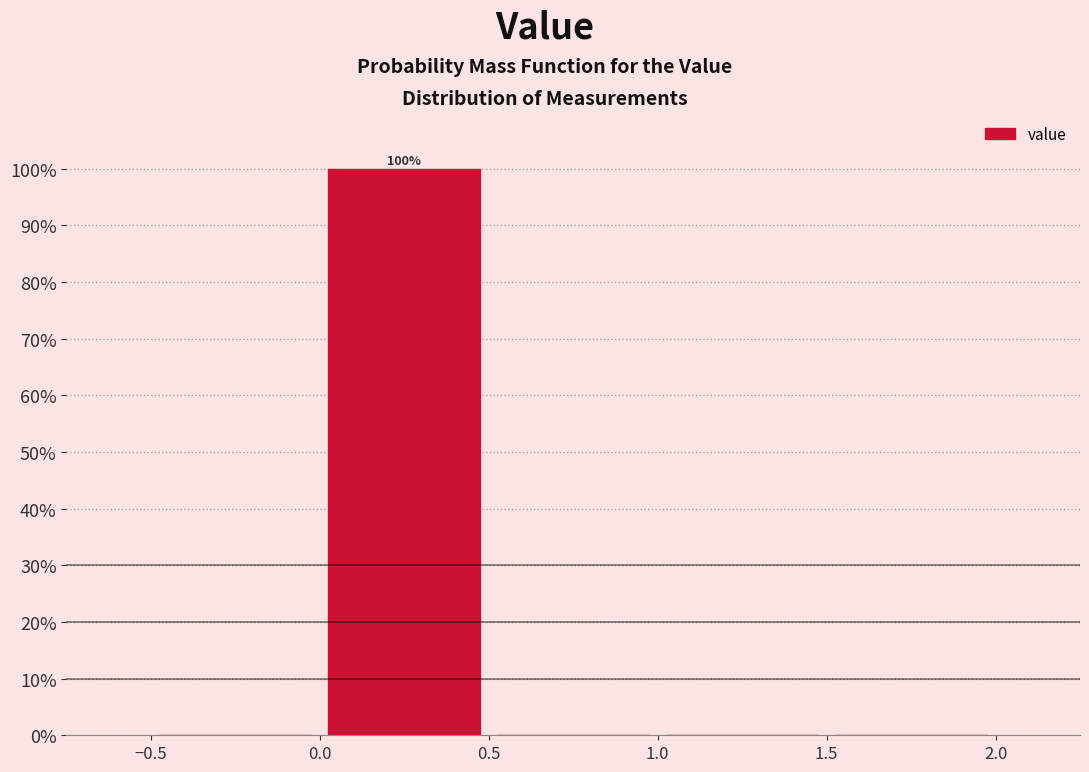

Which range on the x-axis has the tallest bar?

0.0 to 0.5